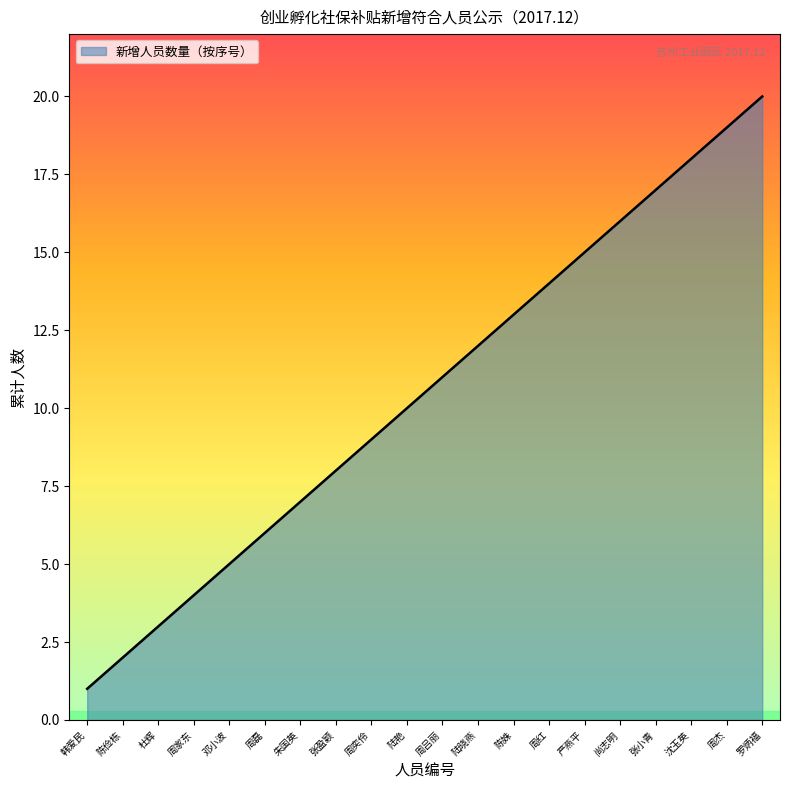

Read the value at 罗炳福, to the nearest 10.

20